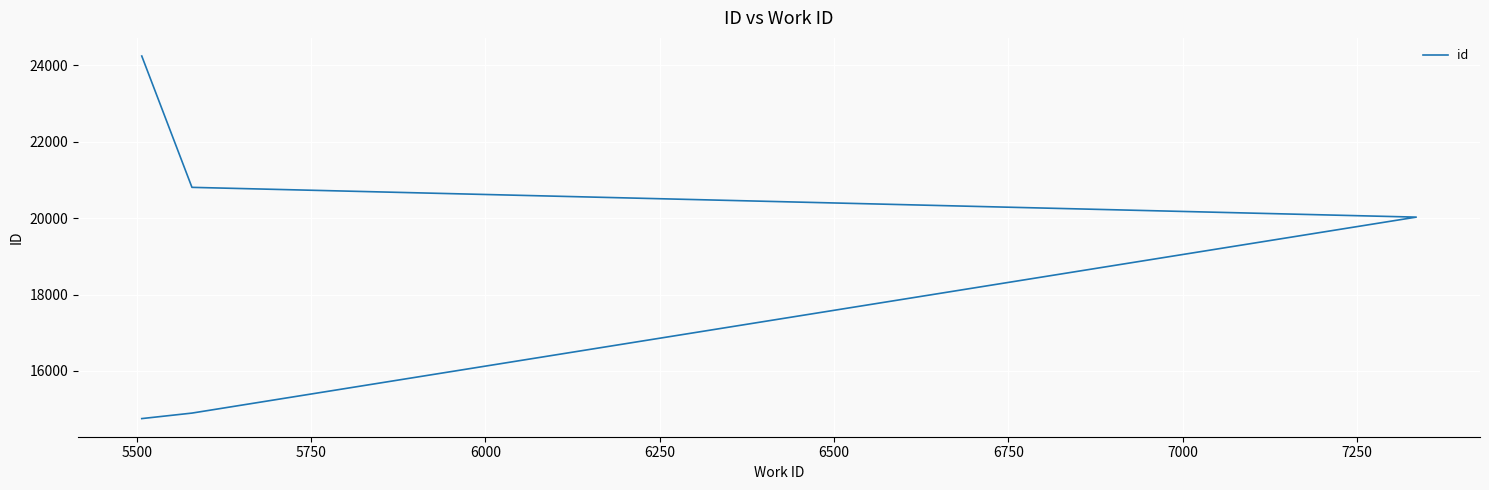

Reading left to right, extract all data points from this chart.

14754	14898	20025	20804	24240